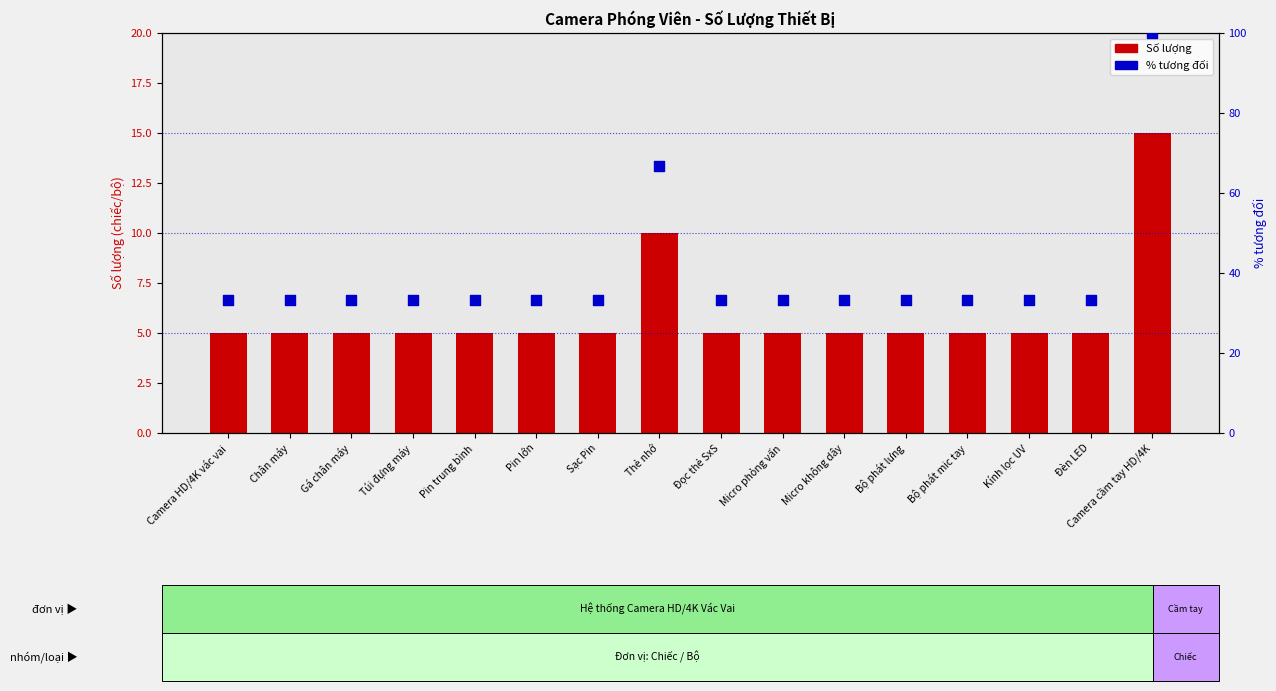

Which series has the widest spread of Y values?

% tương đối